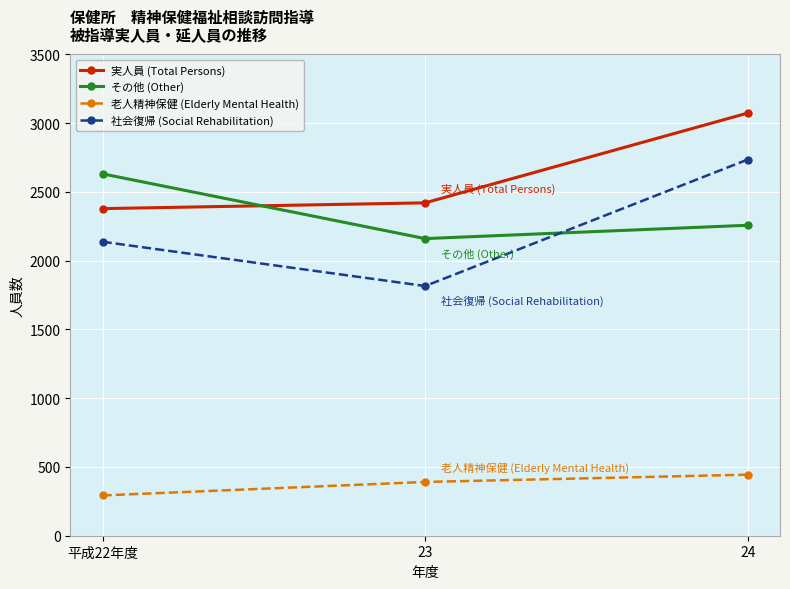

What is the label of the 3rd point from the left?

24